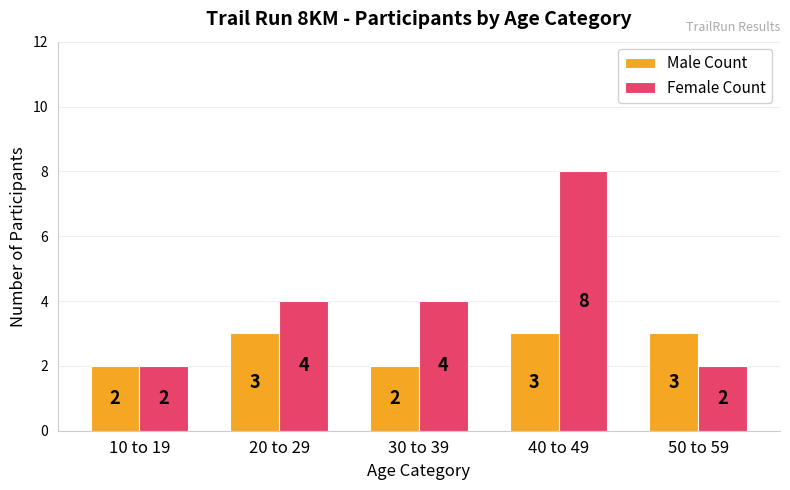

Reading right to left, what are all the values shown in this chart?

Male Count: 50 to 59=3	40 to 49=3	30 to 39=2	20 to 29=3	10 to 19=2
Female Count: 50 to 59=2	40 to 49=8	30 to 39=4	20 to 29=4	10 to 19=2